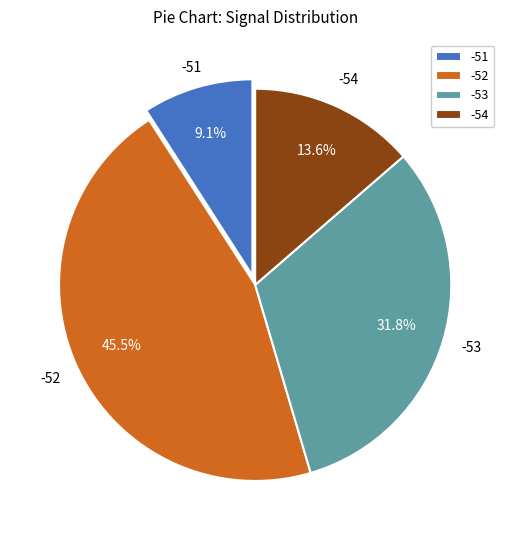

Is it true that -54 is 1% of the pie?

False